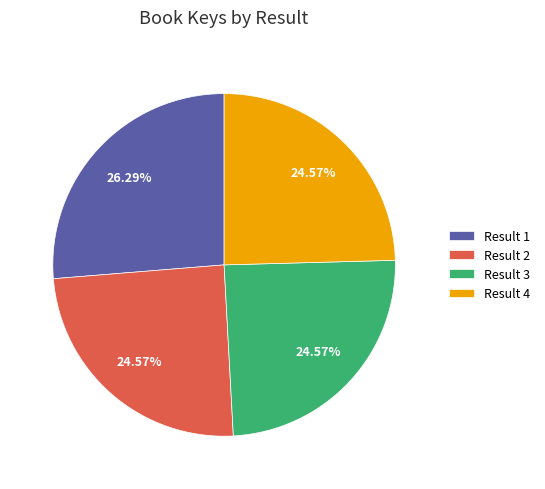

Is the sum of Result 1 and Result 3 greater than half?

Yes